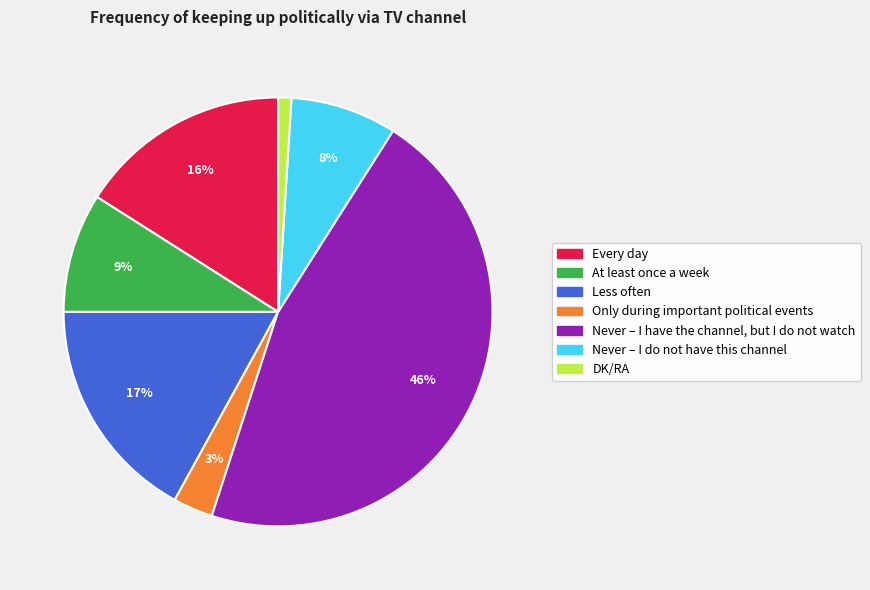

The Less often slice represents 17% of the pie. True or false?

True